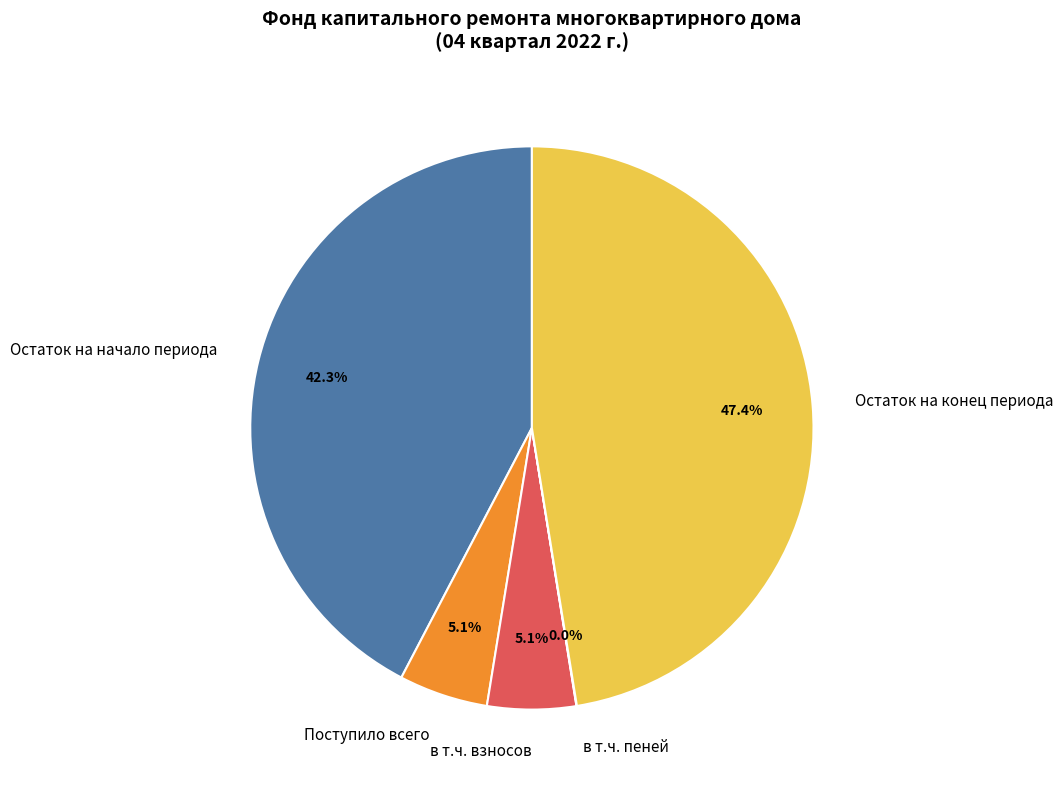

Is there any slice that represents more than half of the pie?

No